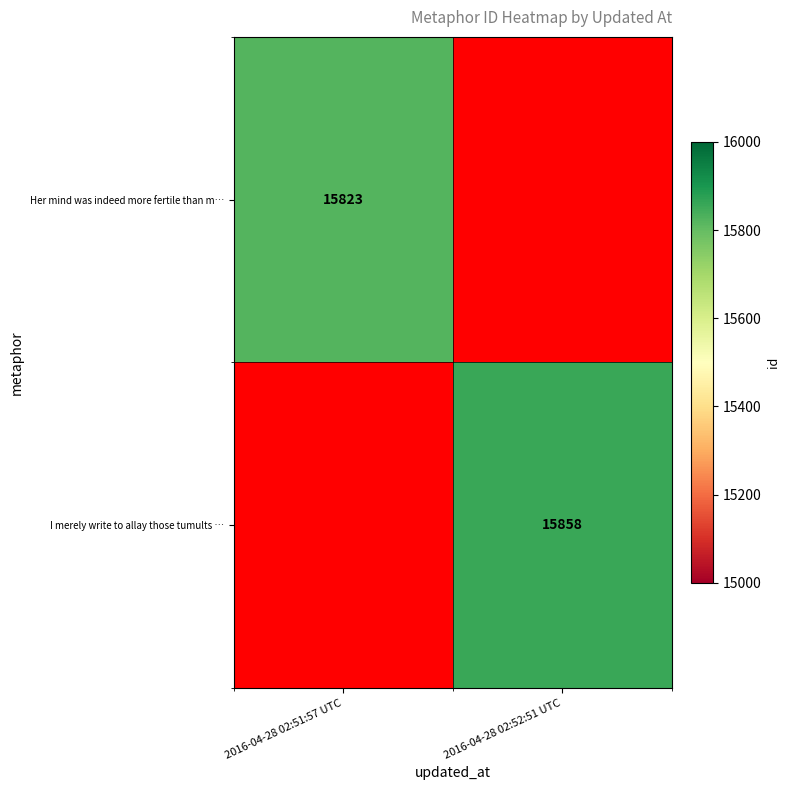

True or false: I merely write to allay those tumults … has a value of 15858 at 2016-04-28 02:52:51 UTC.

True